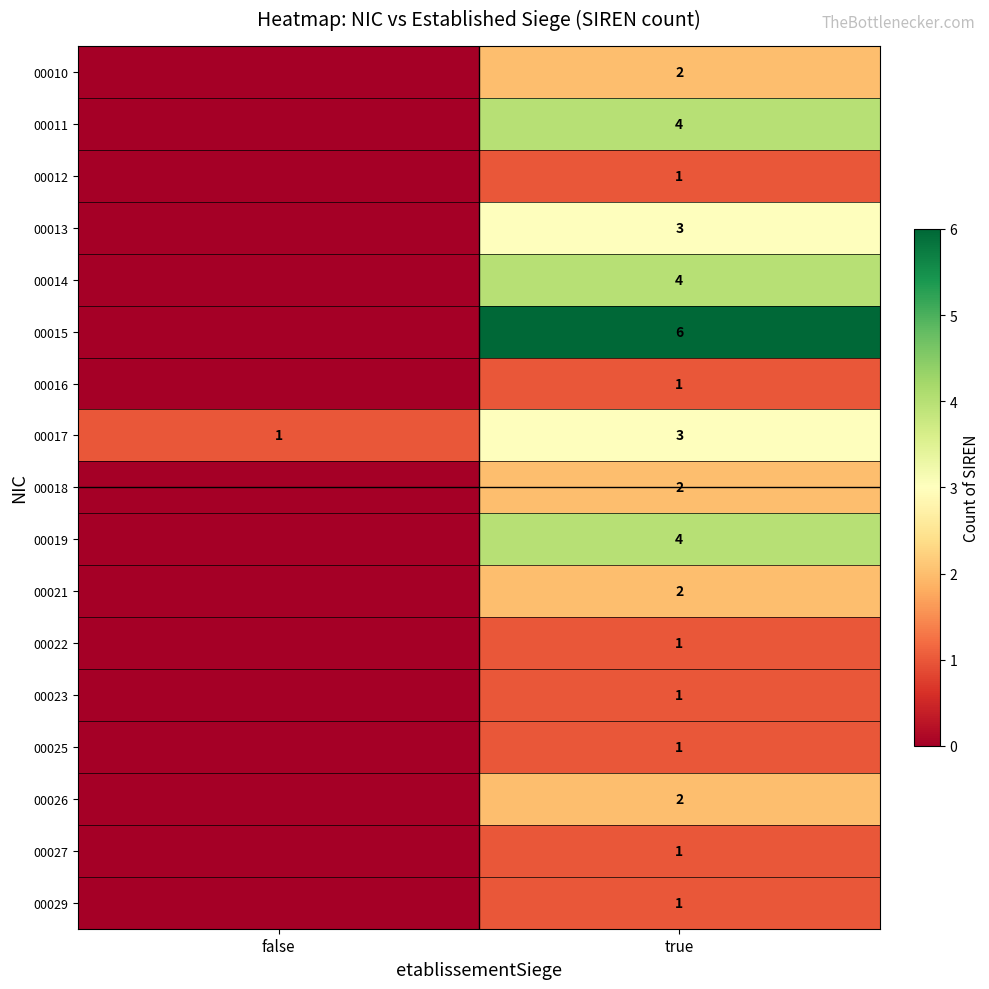

True or false: 00027 has a value of 1 at true.

True